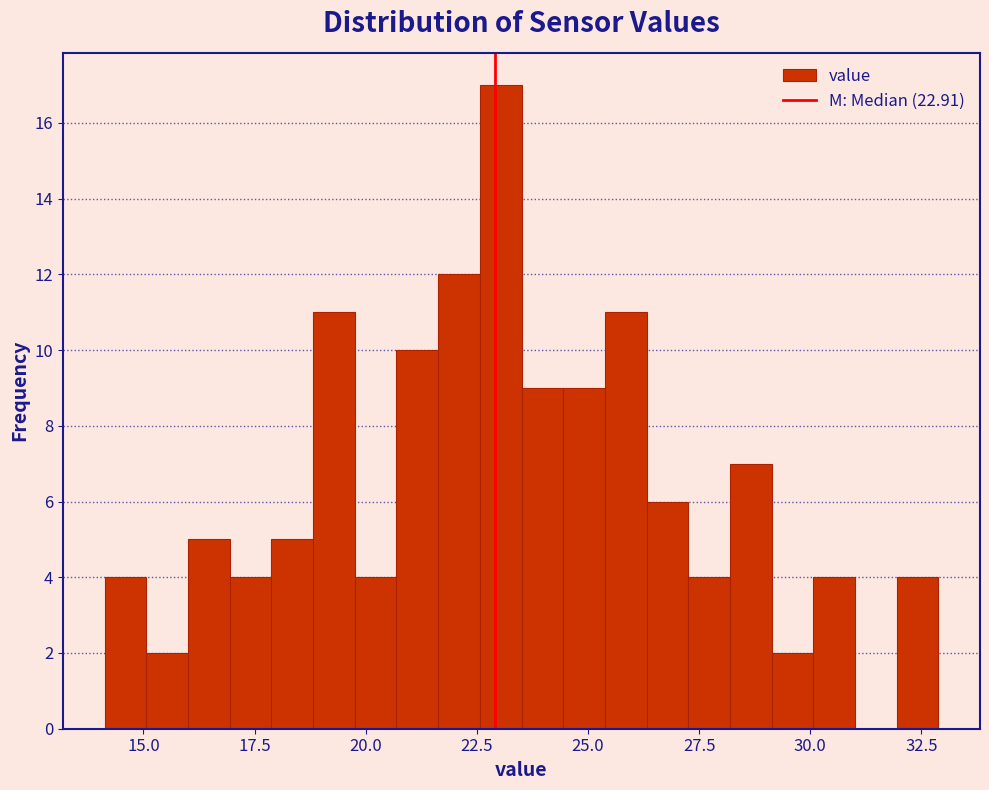

Read against the x-axis, roughly where is the centre of the tallest bar?

23.0